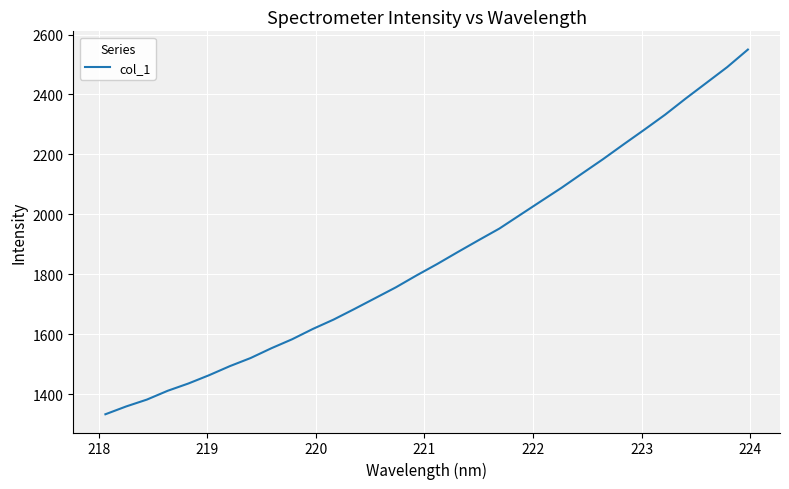

What is the smallest value displayed?

1333.1